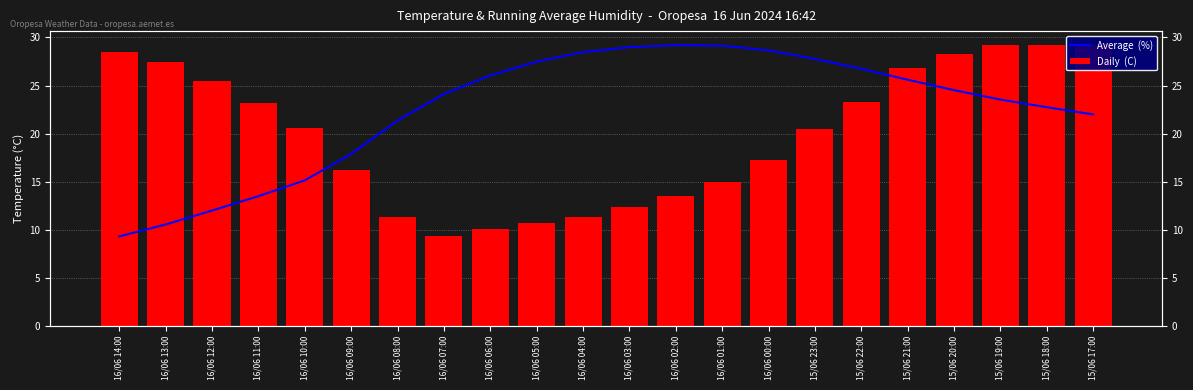

Reading right to left, extract all data points from this chart.

Average  (%): 22.0	22.7	23.5	24.5	25.6	26.7	27.8	28.7	29.2	29.2	29.0	28.5	27.5	26.1	24.1	21.4	17.9	15.1	13.5	12.0	10.5	9.3
Daily  (C): 29.2	29.2	29.2	28.3	26.8	23.3	20.5	17.3	15.0	13.5	12.4	11.3	10.7	10.1	9.3	11.3	16.2	20.6	23.2	25.5	27.4	28.5